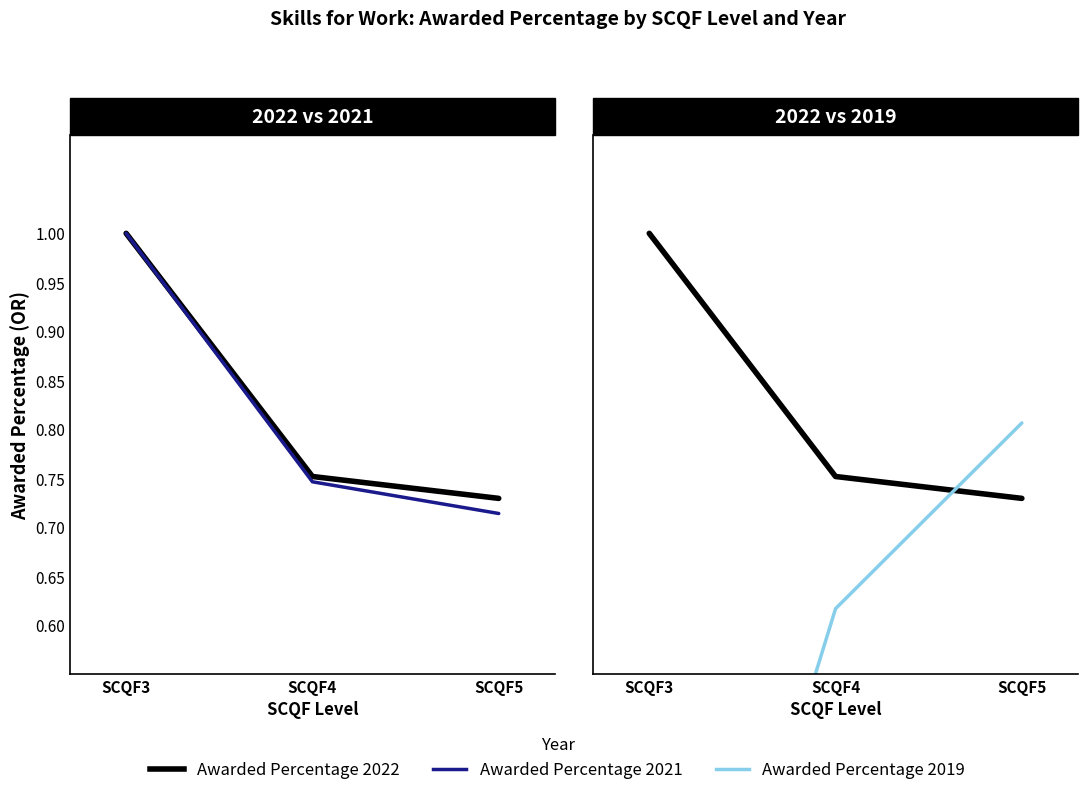

Reading left to right, what are all the values shown in this chart?

Awarded Percentage 2022: SCQF3=1.0	SCQF4=0.8	SCQF5=0.7
Awarded Percentage 2021: SCQF3=1.0	SCQF4=0.7	SCQF5=0.7
Awarded Percentage 2019: SCQF3=0.0	SCQF4=0.6	SCQF5=0.8